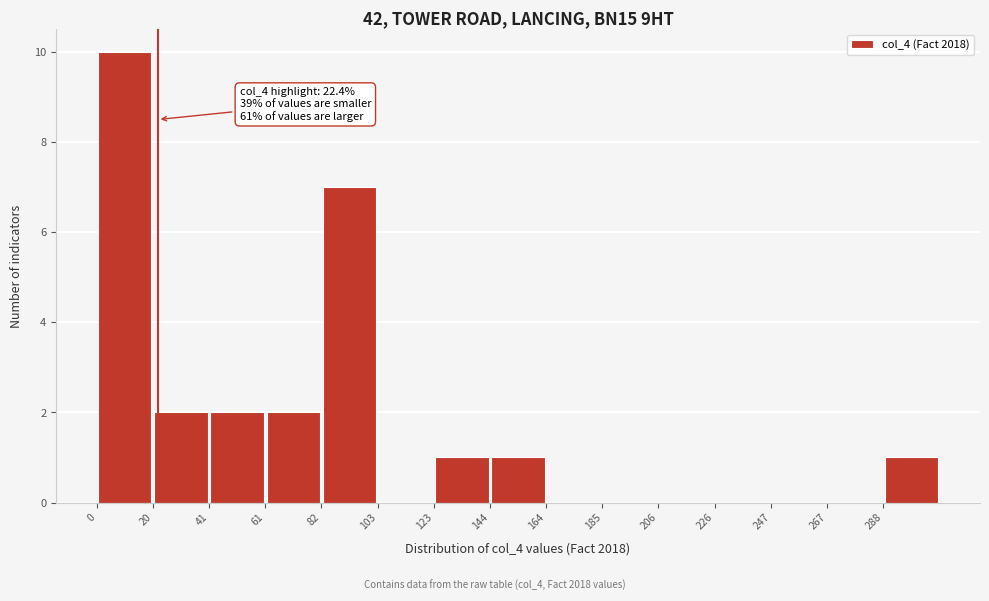

Which range on the x-axis has the tallest bar?

0 to 20